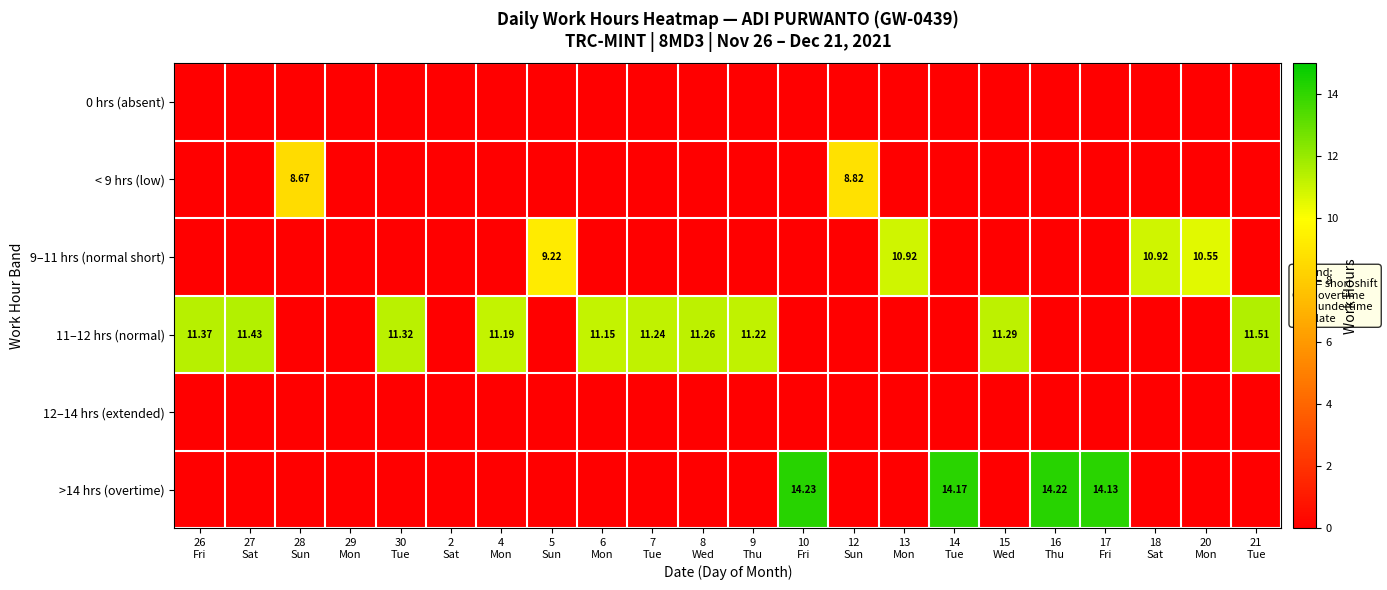

The value of 0 hrs (absent) at 4 Mon is 0.0. True or false?

True